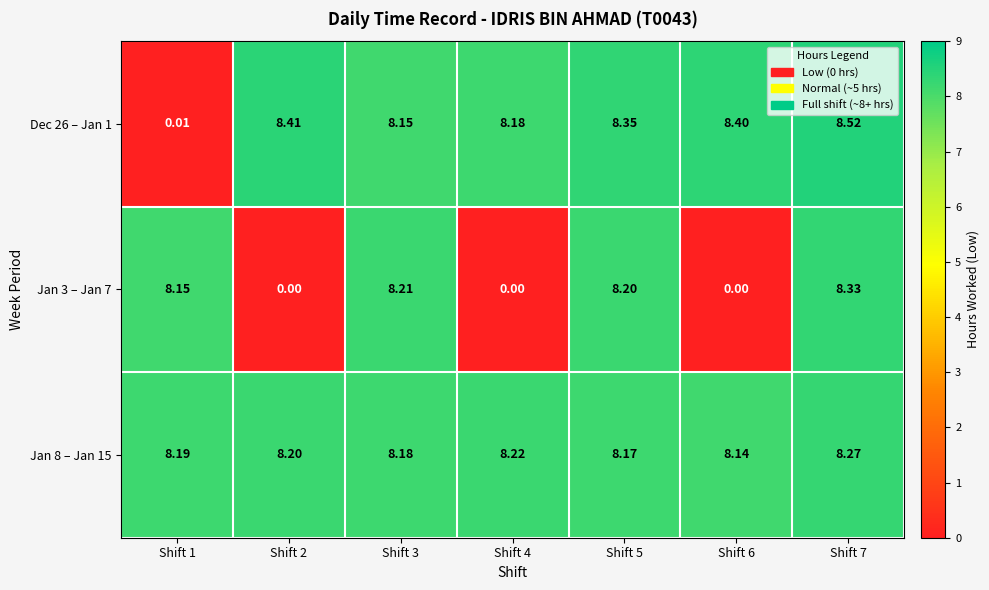

Is the value of Jan 8 – Jan 15 at Shift 4 greater than the value of Jan 3 – Jan 7 at Shift 5?

Yes